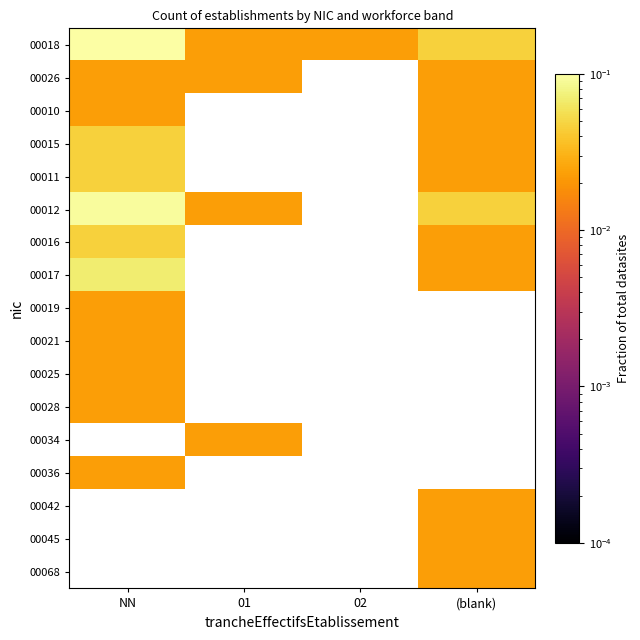

At how many categories does at least one series exceed 0?

4